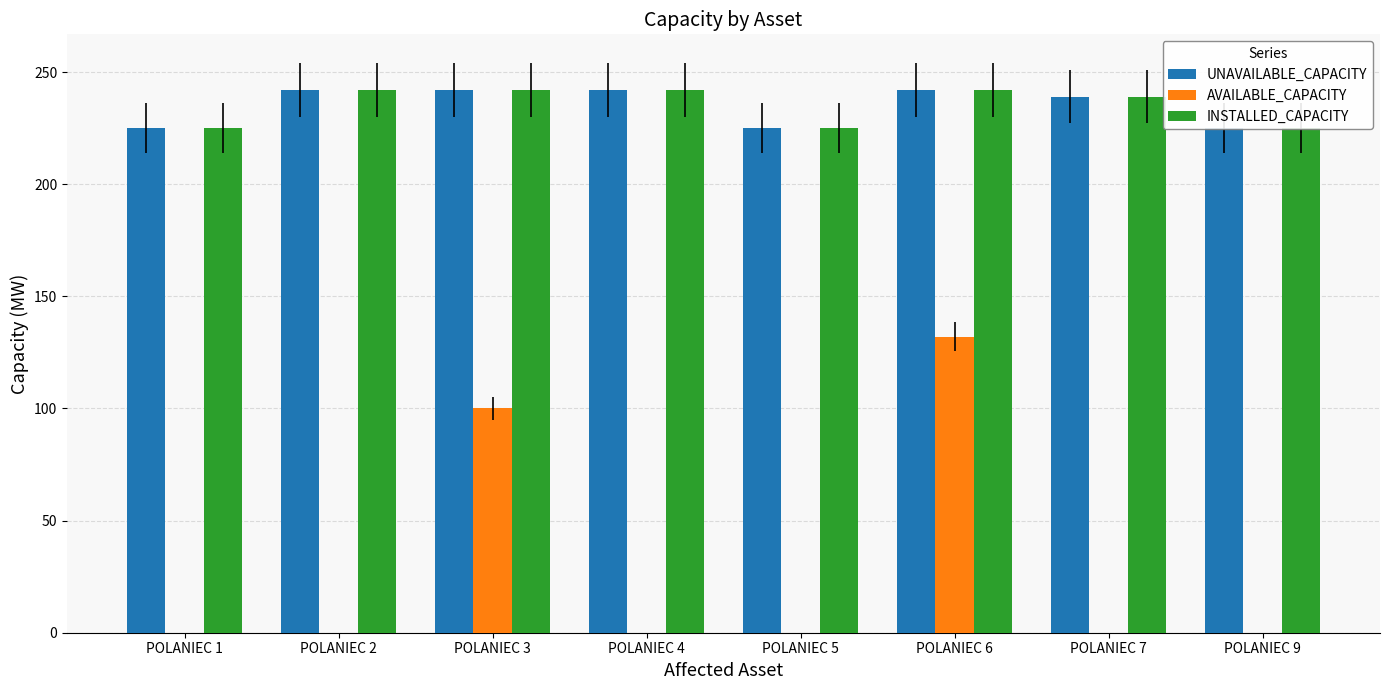

At POLANIEC 2, list the series in order from largest to smallest.

UNAVAILABLE_CAPACITY, INSTALLED_CAPACITY, AVAILABLE_CAPACITY